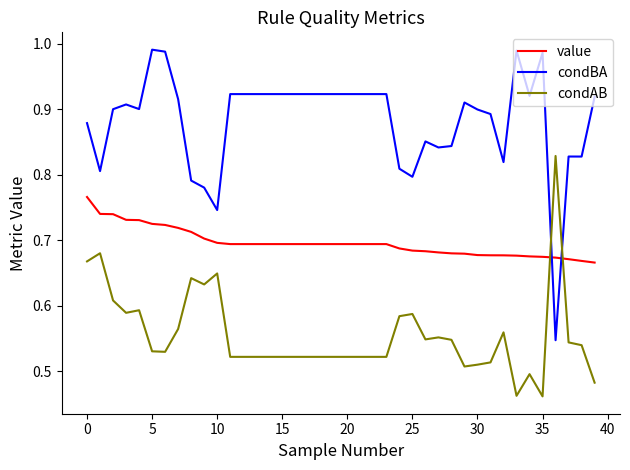

Which series has the largest total across all categories?

condBA